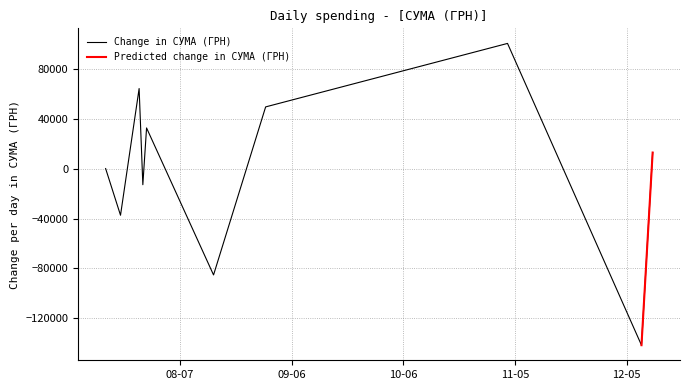

What is the maximum value for Change in СУМА (ГРН)?

100223.7